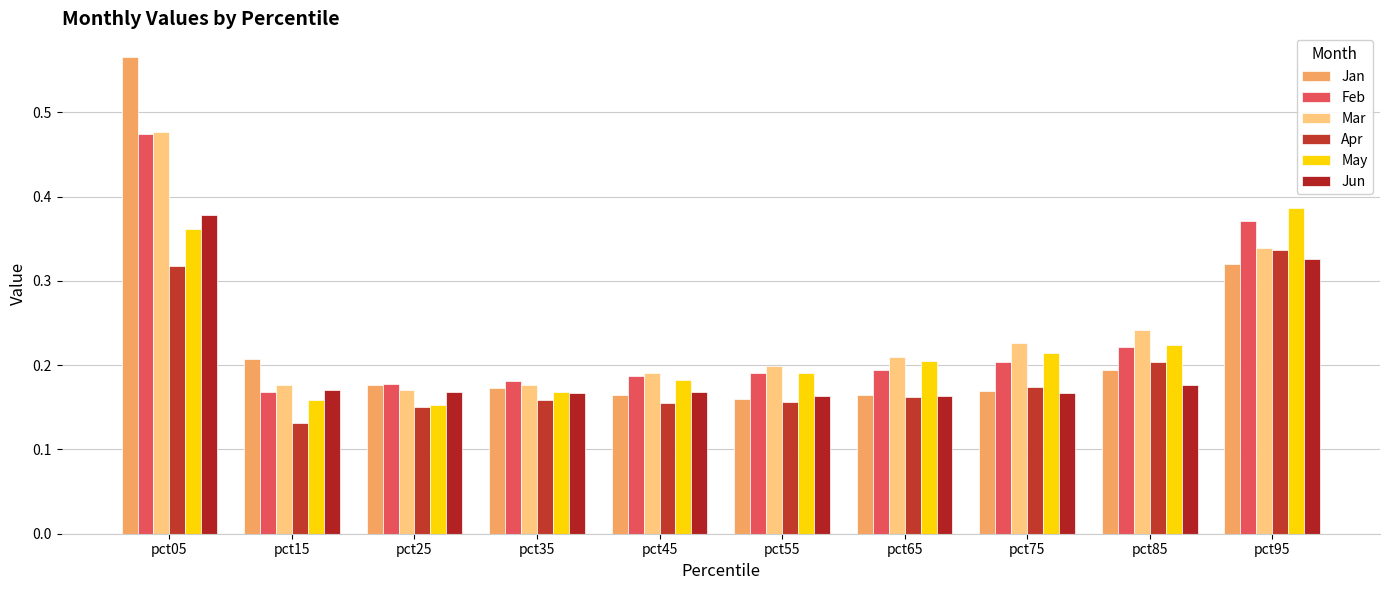

How many bars are there in each group?

6